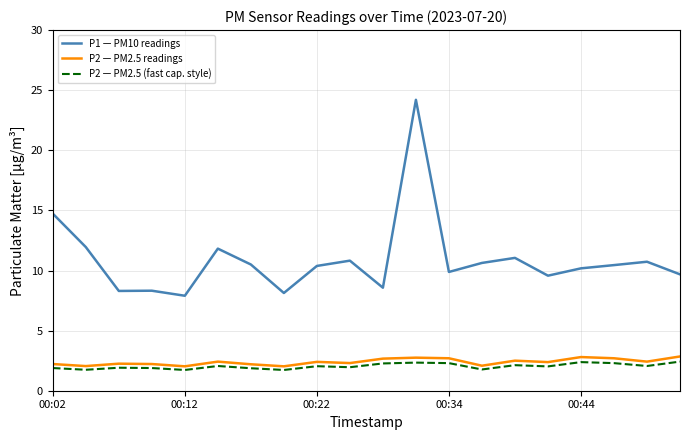

Which series has the largest total across all categories?

P1 — PM10 readings